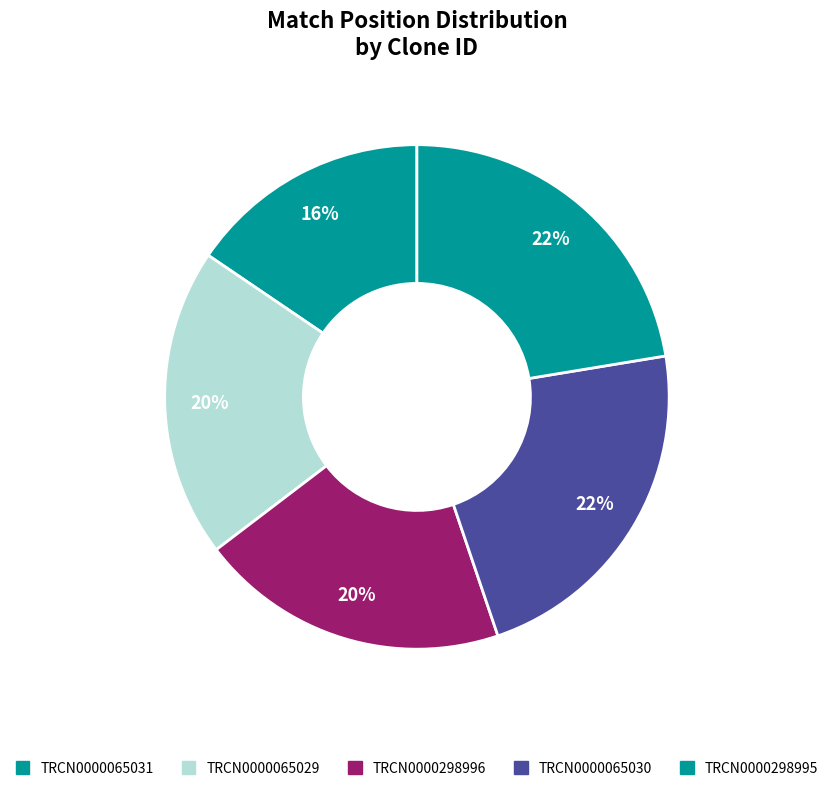

What is the change in value from TRCN0000065031 to TRCN0000065030?

+143